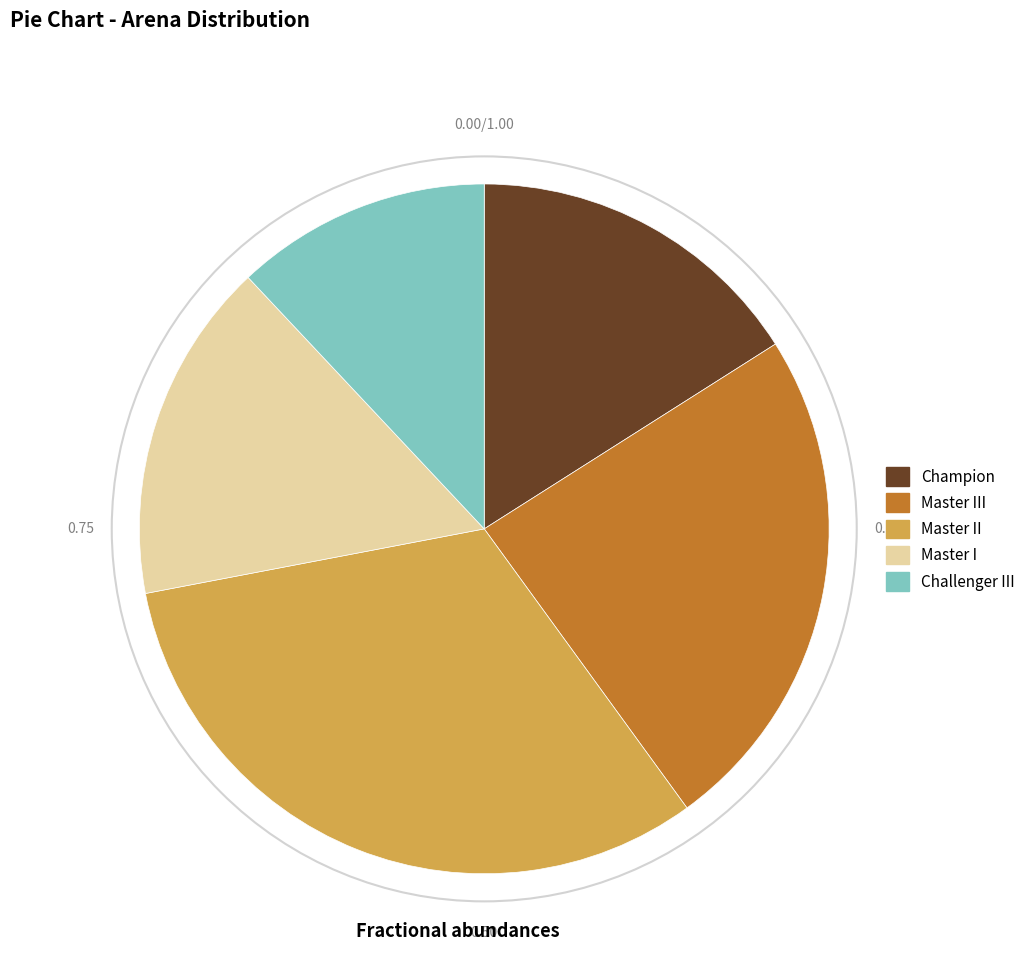

How many segments does this pie chart have?

5